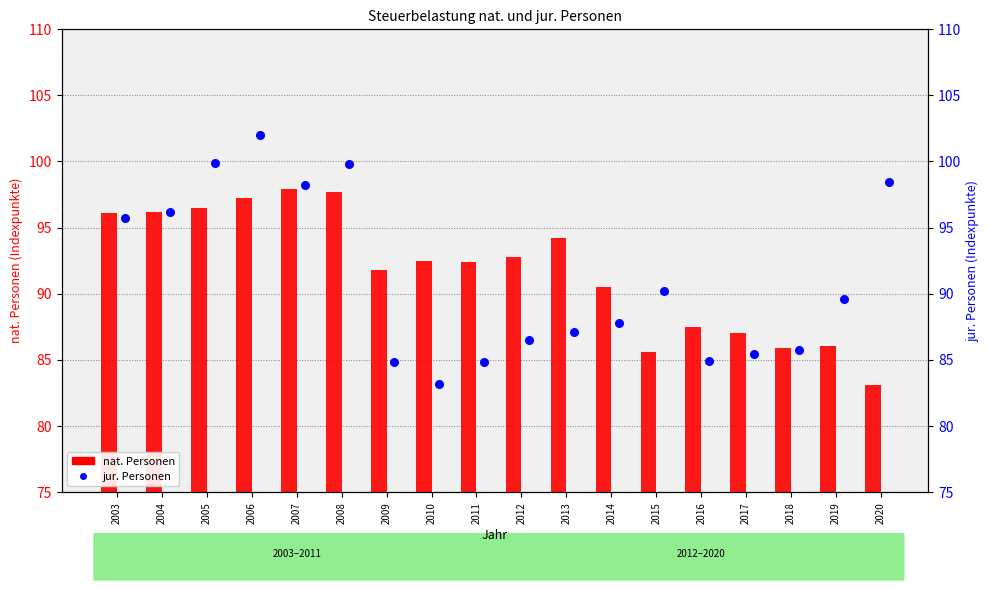

What is the total value across all series at 2011?

177.2